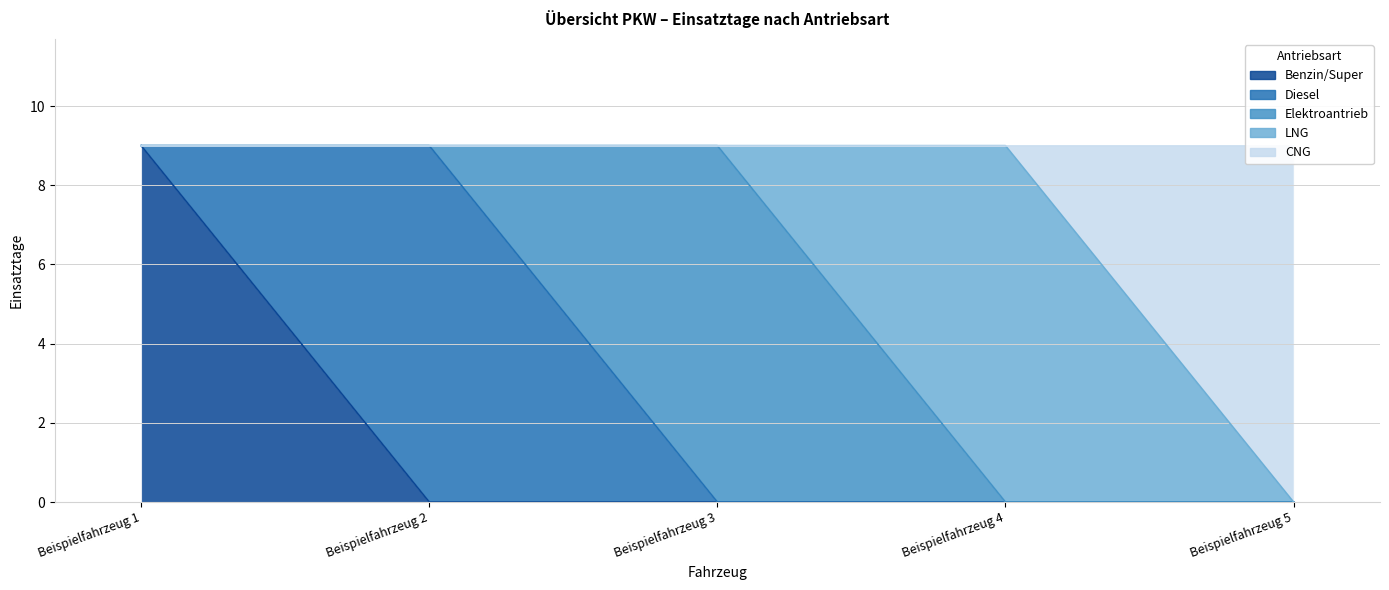

What is the total value across all series at Beispielfahrzeug 3?

9